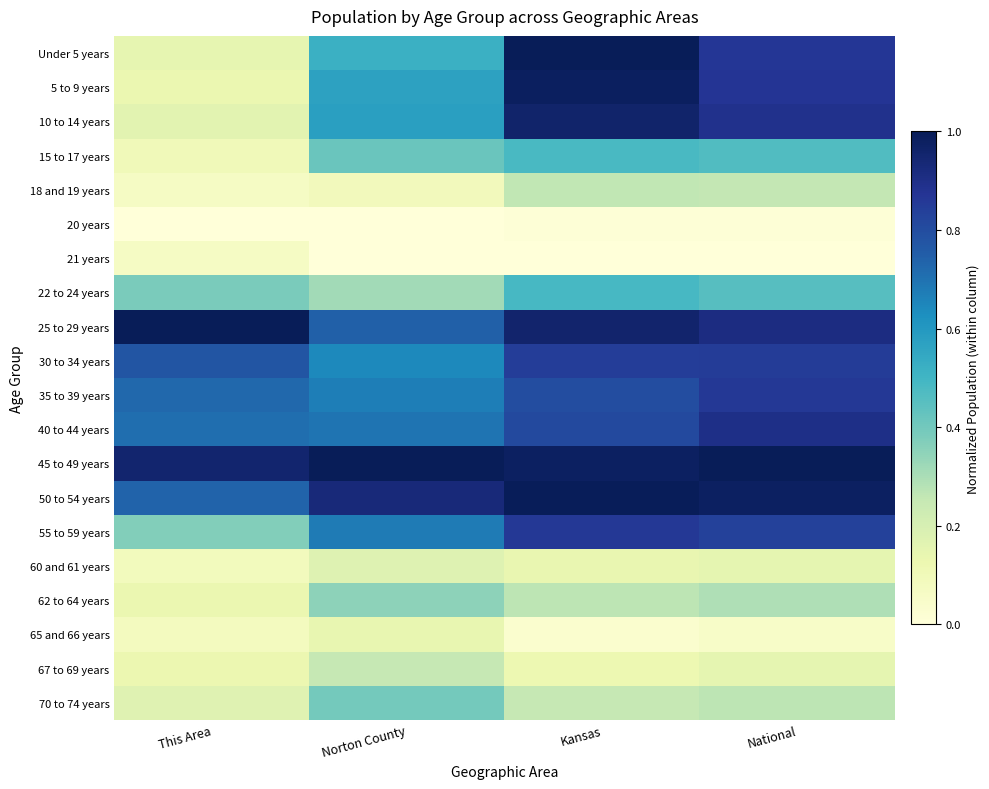

At which category does the chart reach its peak across all series?

Kansas